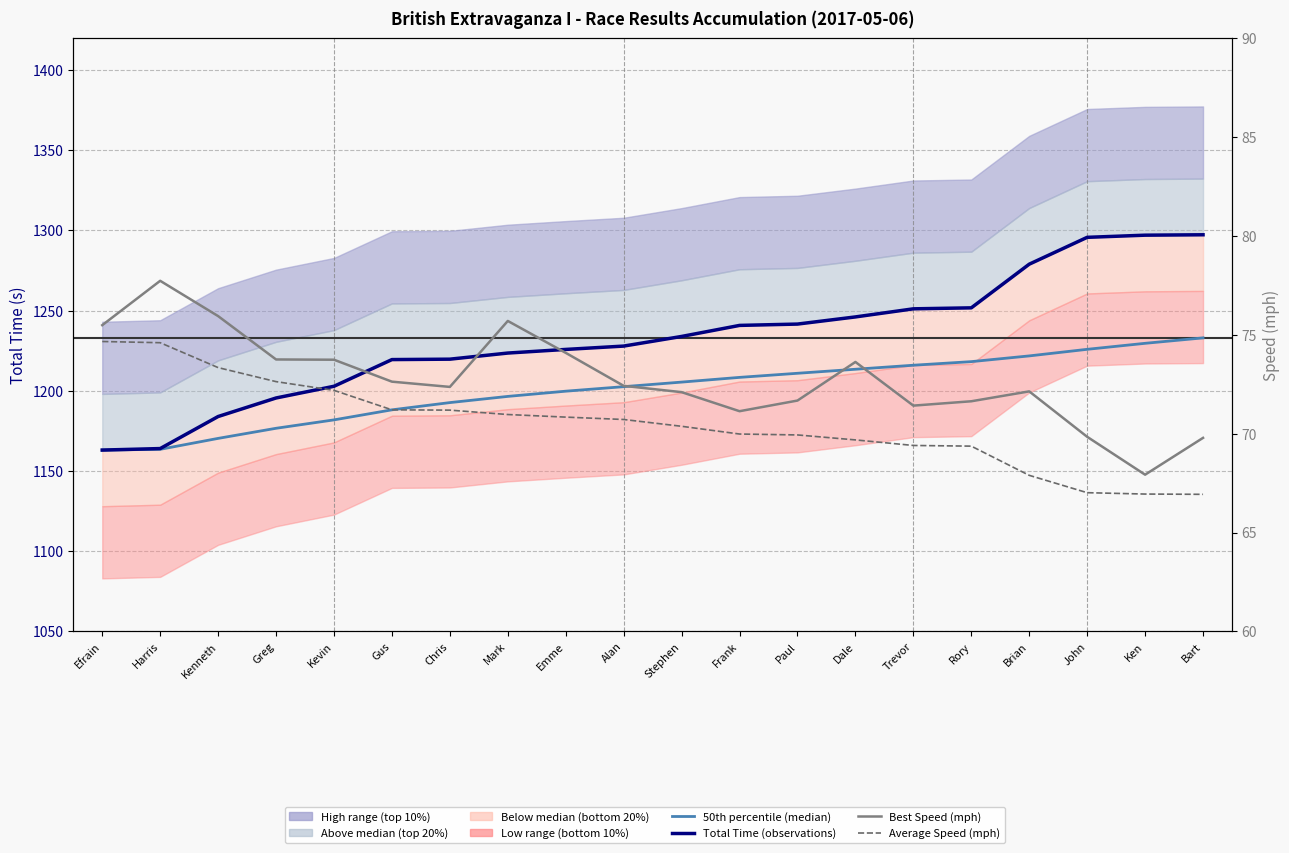

True or false: Best Speed (mph) and Total Time (observations) intersect in this chart.

False